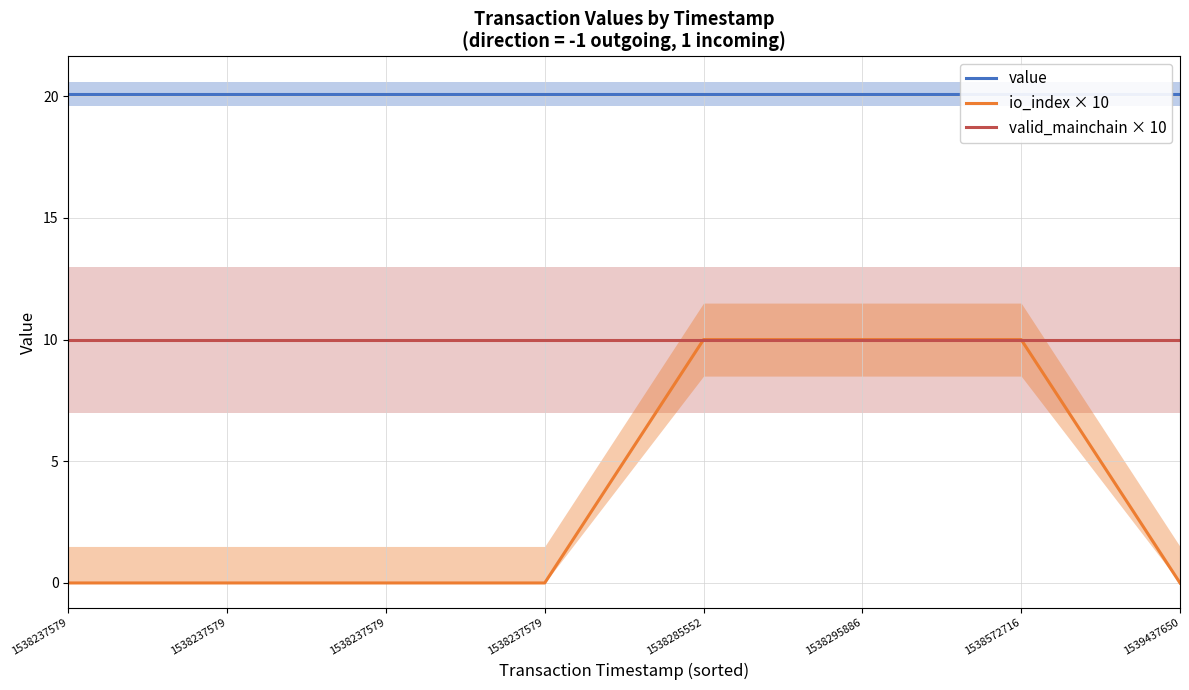

True or false: io_index × 10 and valid_mainchain × 10 intersect in this chart.

False